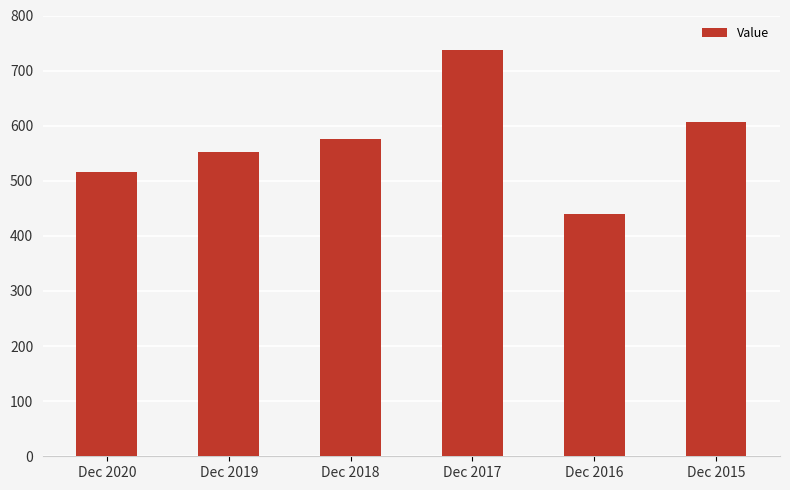

Between Dec 2016 and Dec 2019, which is larger?

Dec 2019